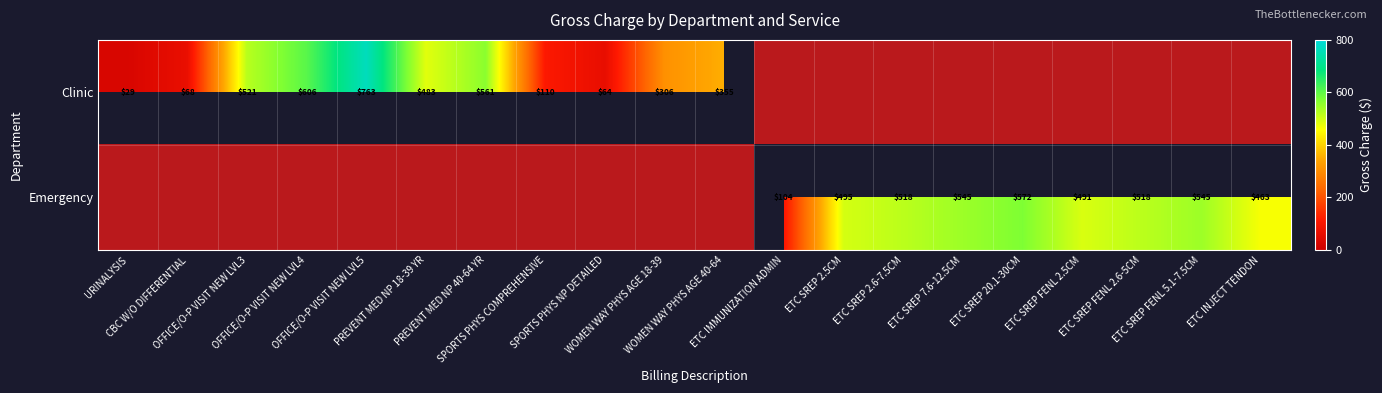

At which label is Emergency closest to 0?

ETC IMMUNIZATION ADMIN